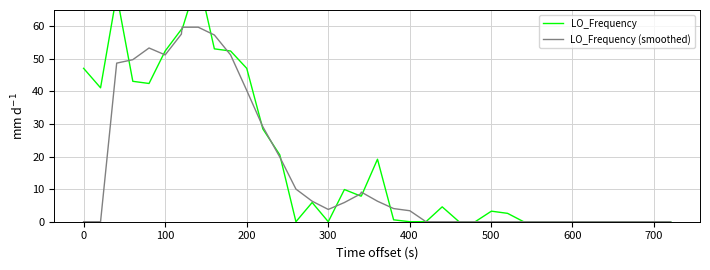

What is the maximum value for LO_Frequency (smoothed)?

59.7